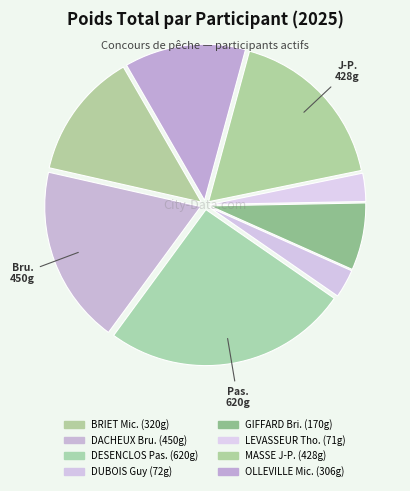

How many segments does this pie chart have?

8